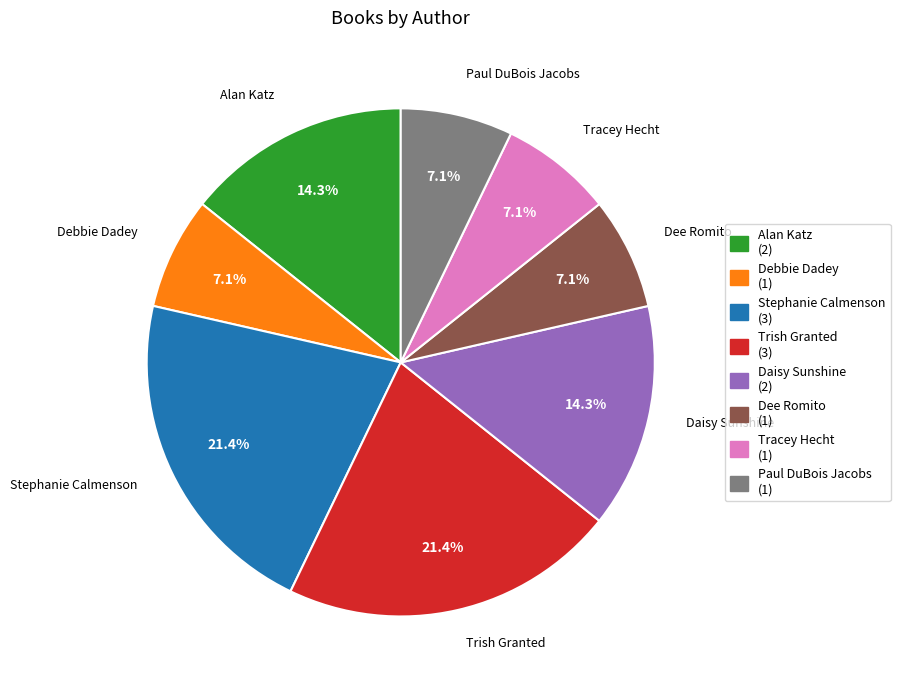

Is it true that Tracey Hecht is 14% of the pie?

False